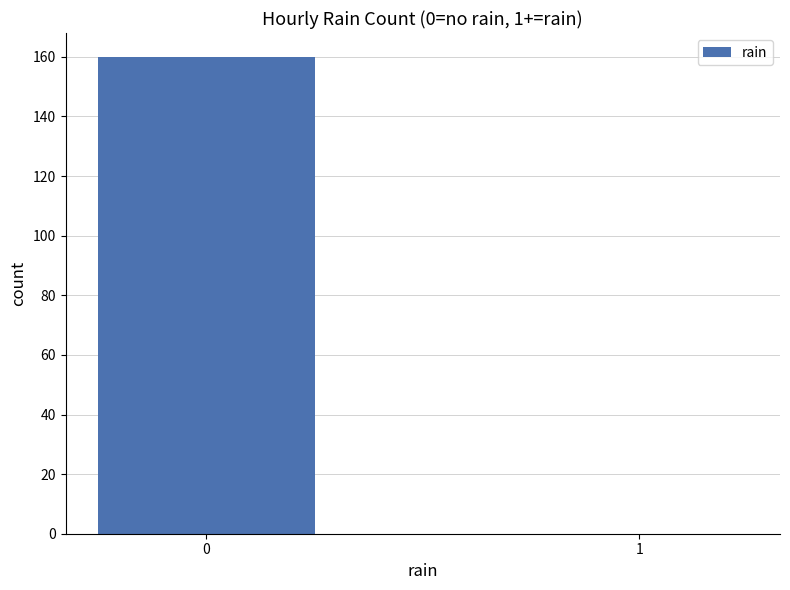

Count the values in the range 0 to 160.

2